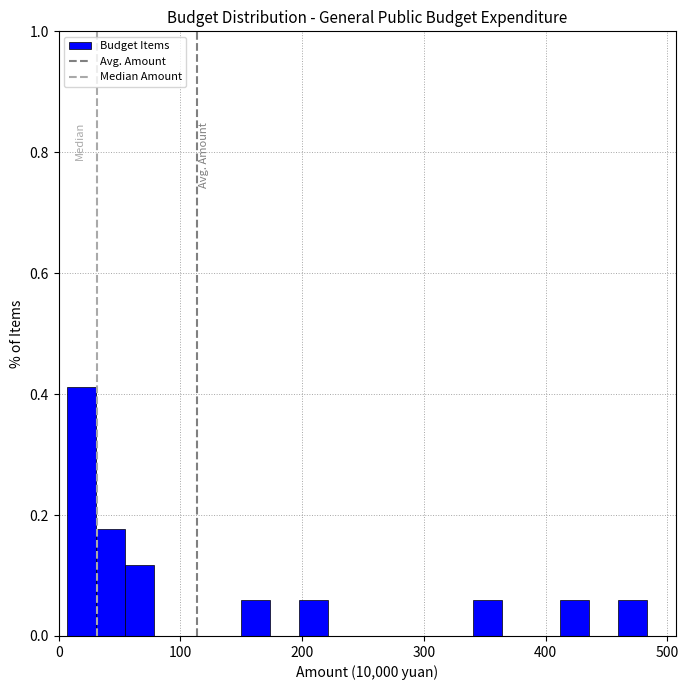

Read against the x-axis, roughly where is the centre of the tallest bar?

20